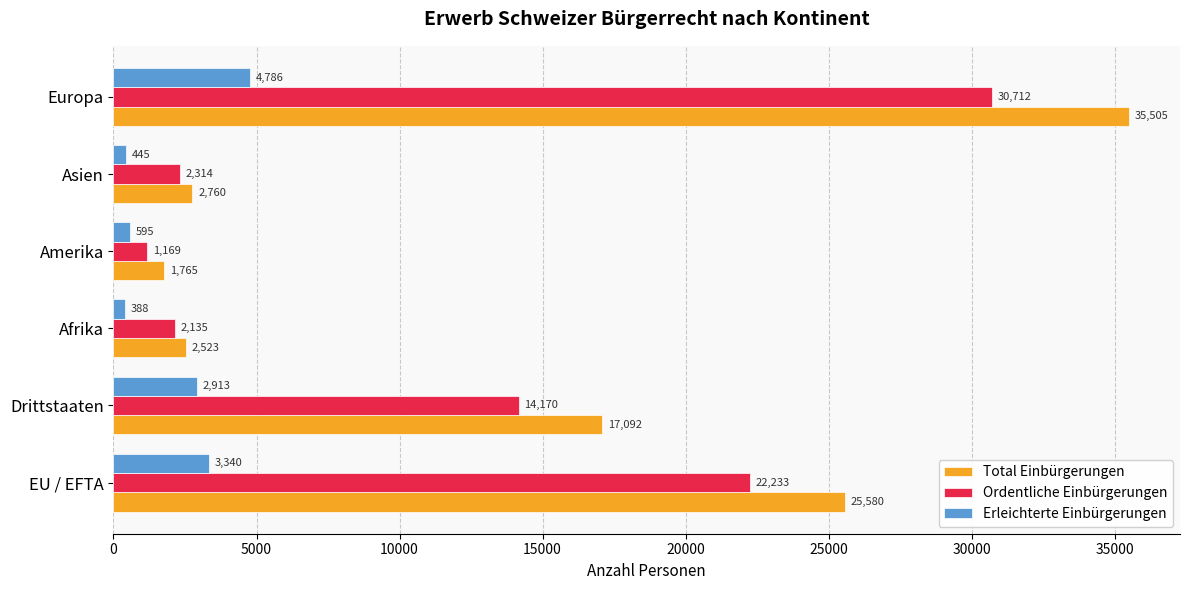

What value does the Ordentliche Einbürgerungen series have at Afrika, to the nearest 50?

2150